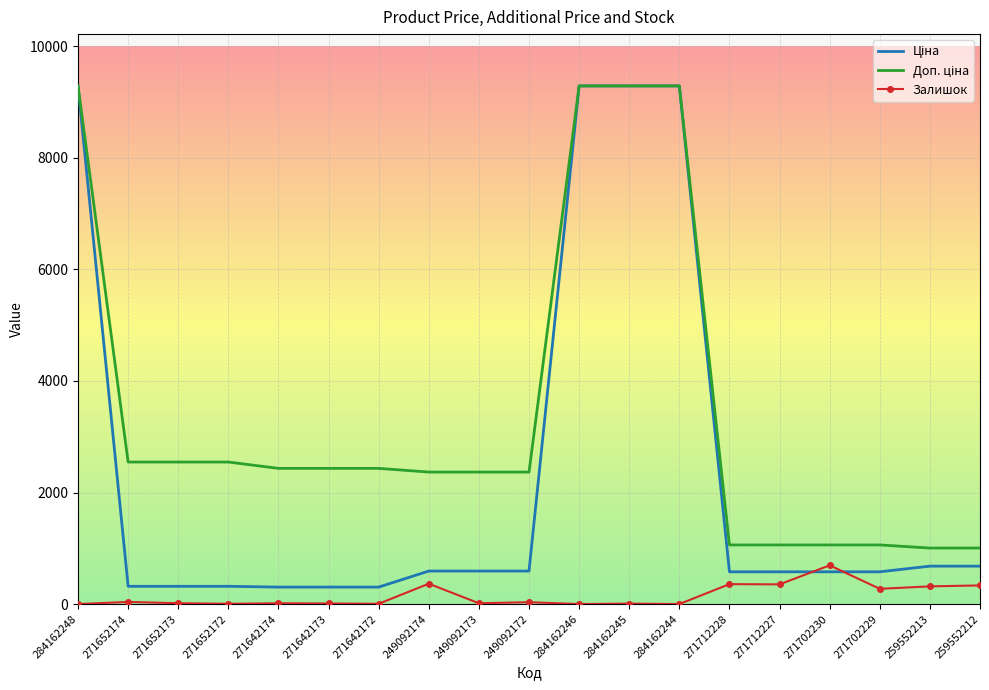

How many distinct data groups are displayed?

3